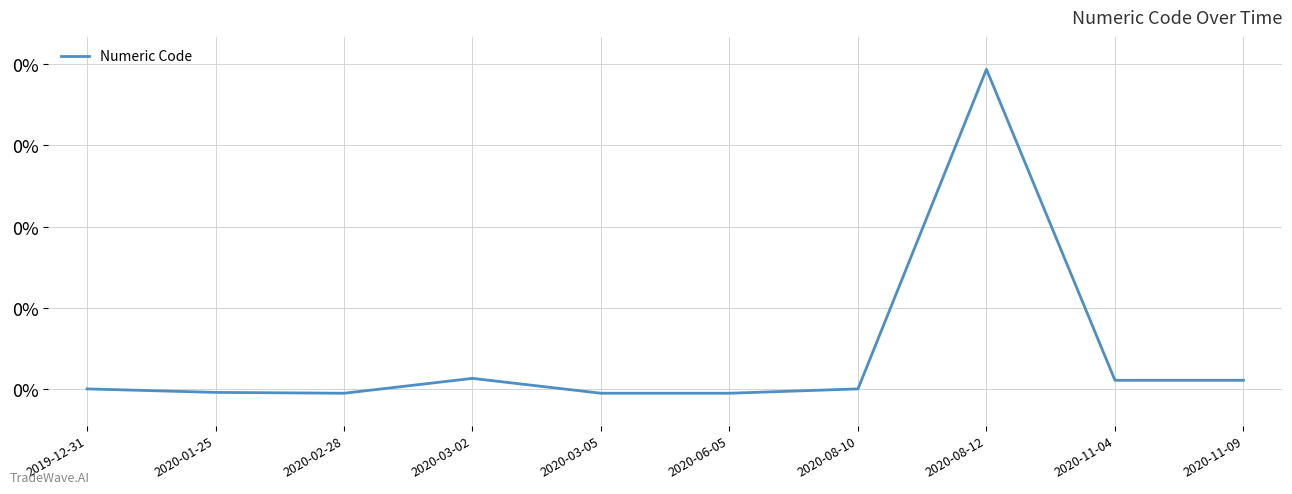

What is the difference between the maximum and minimum values?

0.8